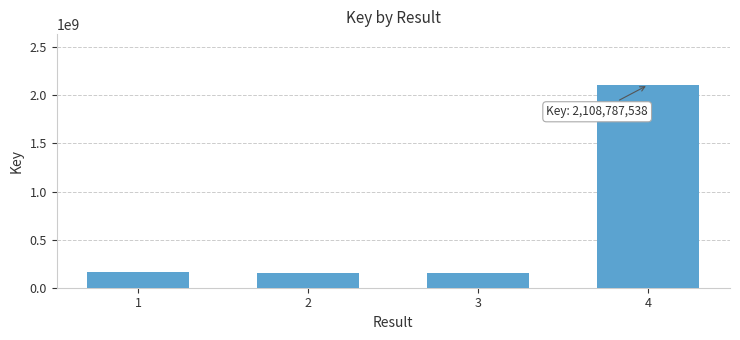

What is the change in value from 1 to 3?

-11529643